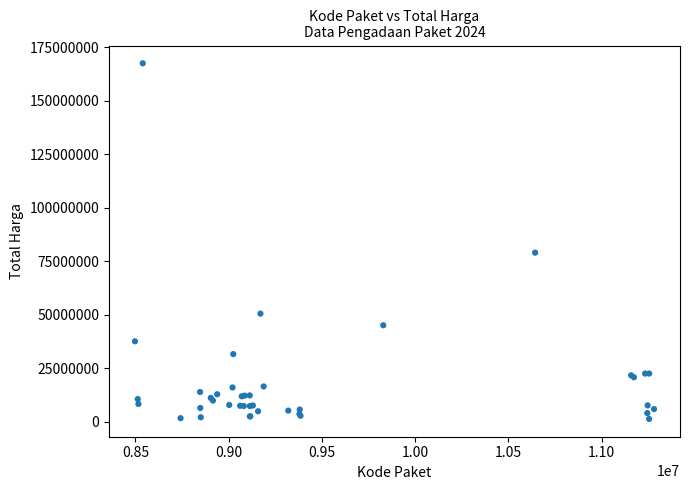

What Y value in the scatter plot is closest to 84350000?

78968400